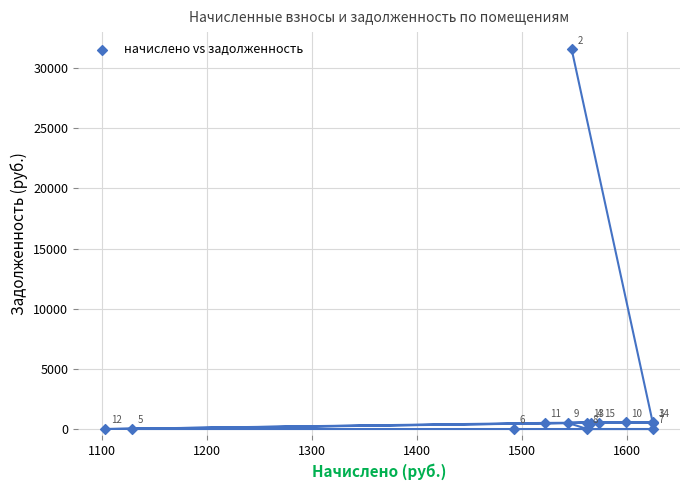

What Y value in the scatter plot is closest to 15781?

574.6